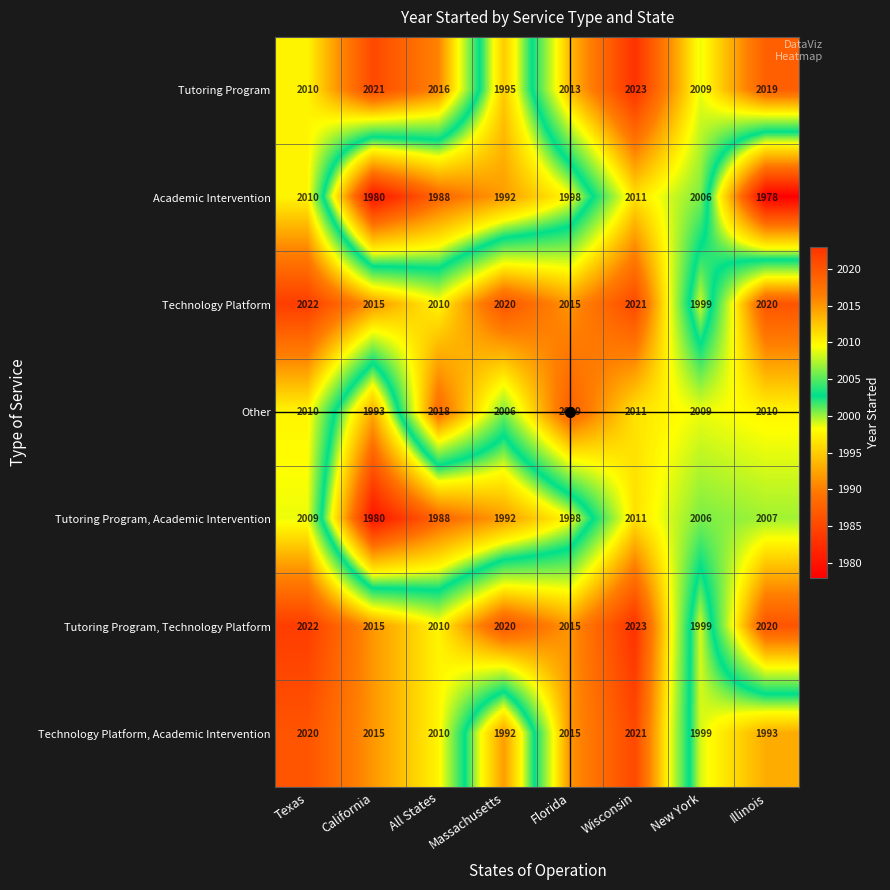

Which series has the largest total across all categories?

Tutoring Program, Technology Platform